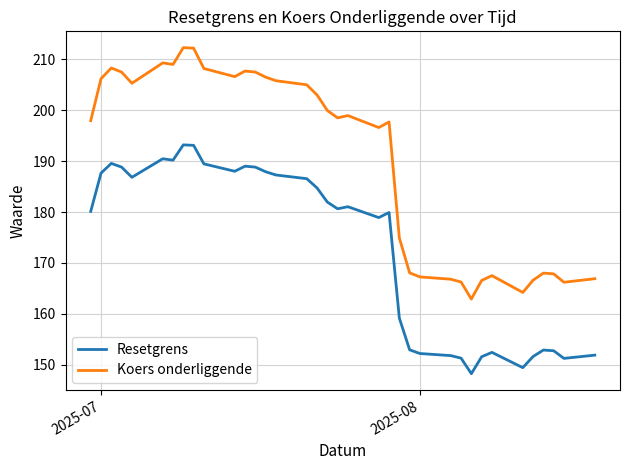

What is the difference between the maximum and minimum values in the Resetgrens series?

45.0